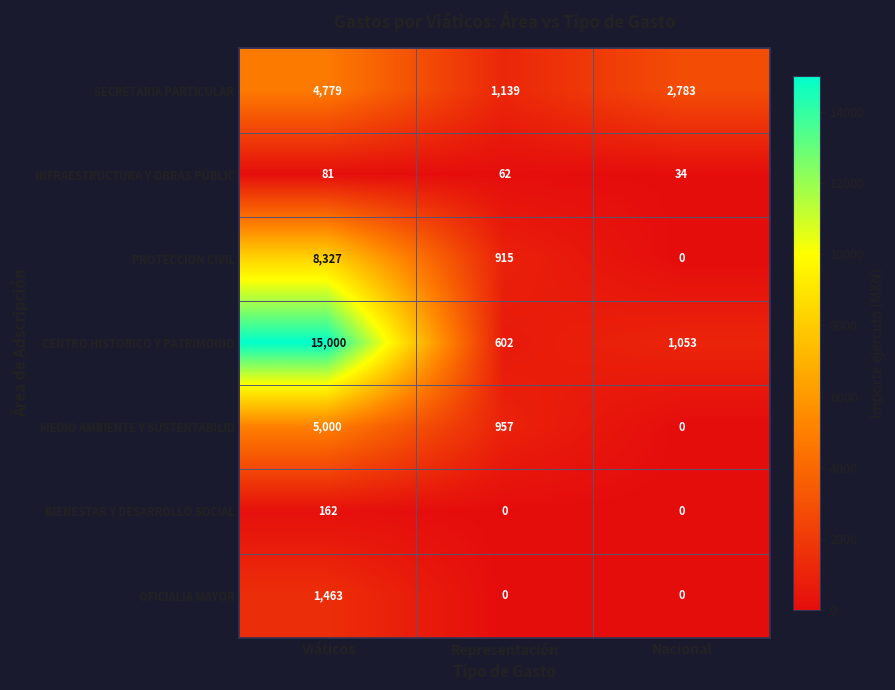

What is the difference between the CENTRO HISTORICO Y PATRIMONIO values at Representación and Nacional?

451